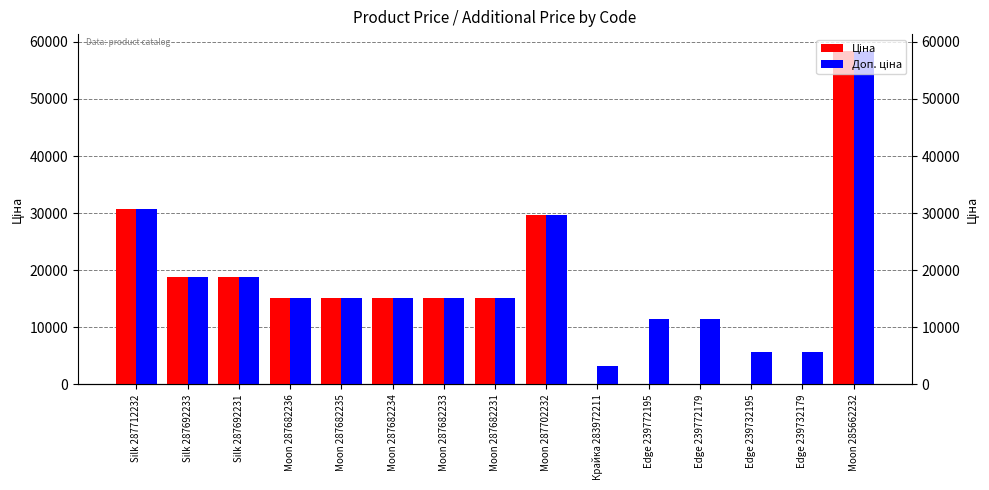

How many data points in Доп. ціна are less than 15120?

5